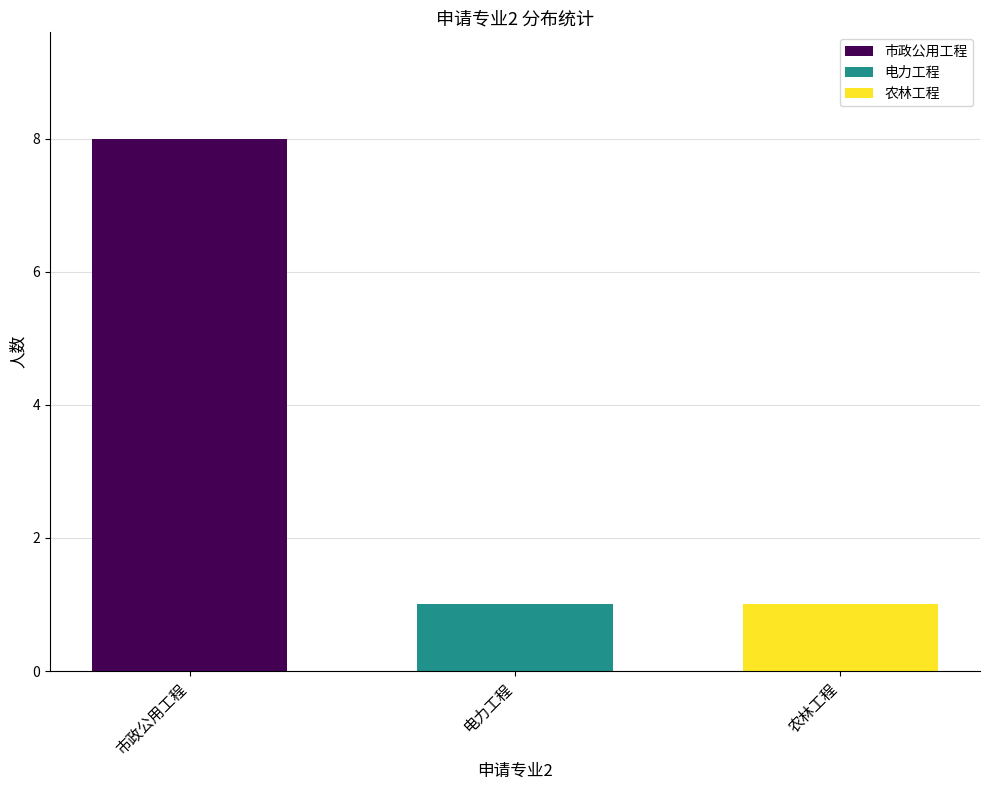

The value of 农林工程 at 电力工程 is 1. True or false?

True